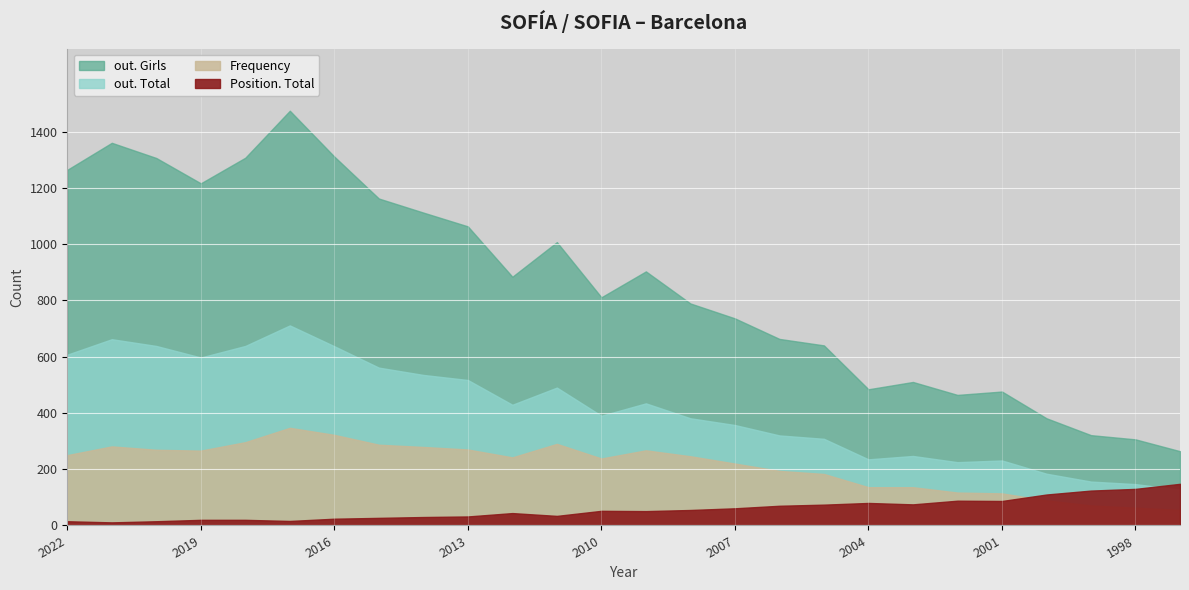

What is the smallest value displayed?

11